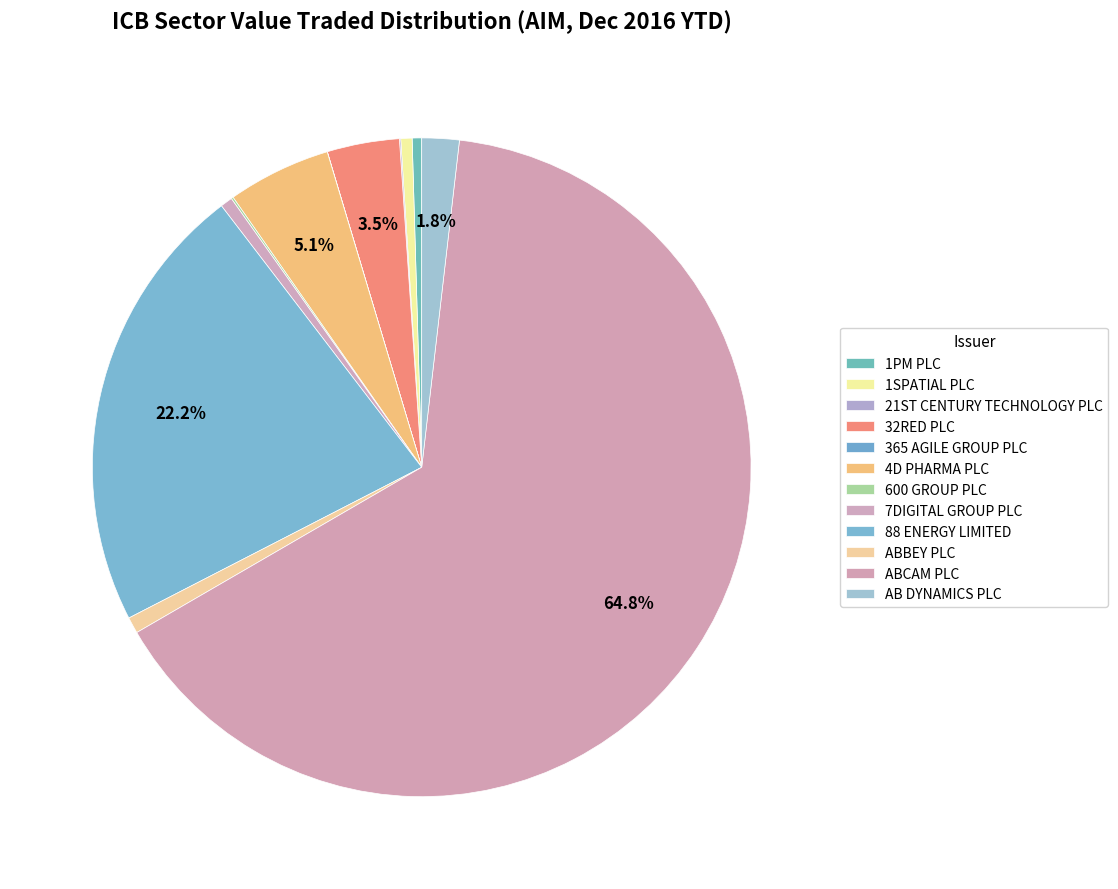

Rank the categories by value from lowest to highest.

365 AGILE GROUP PLC, 21ST CENTURY TECHNOLOGY PLC, 600 GROUP PLC, 1PM PLC, 1SPATIAL PLC, 7DIGITAL GROUP PLC, ABBEY PLC, AB DYNAMICS PLC, 32RED PLC, 4D PHARMA PLC, 88 ENERGY LIMITED, ABCAM PLC